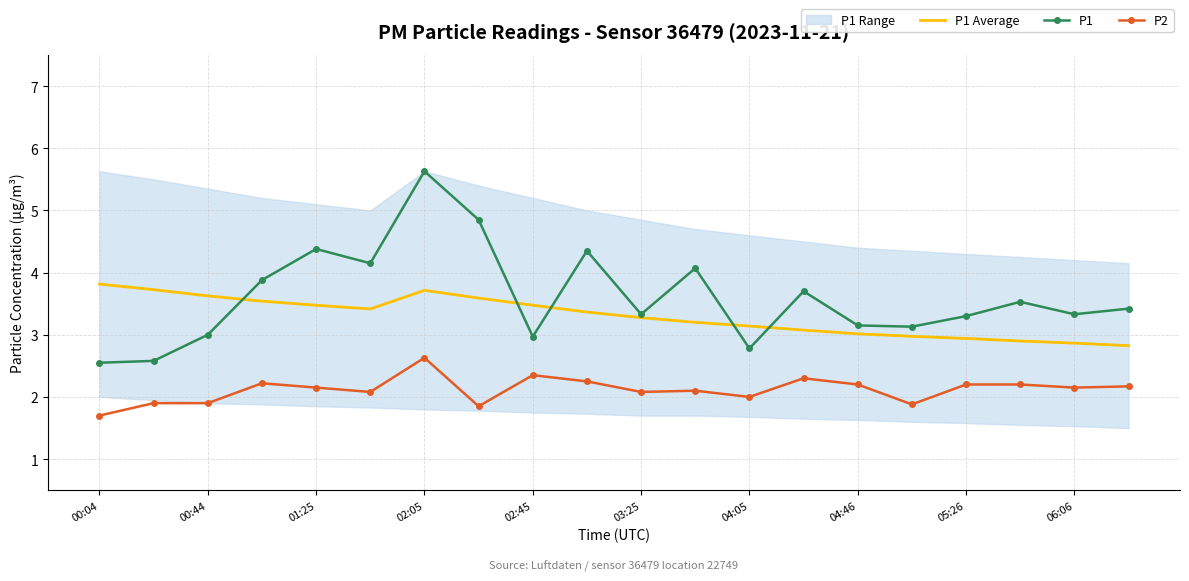

Rank the series by their maximum value, from highest to lowest.

P1, P1 Average, P2